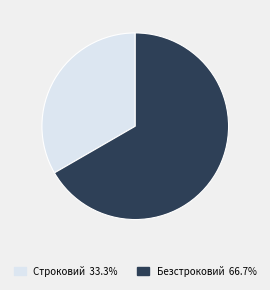

Which slice is the smallest?

Строковий